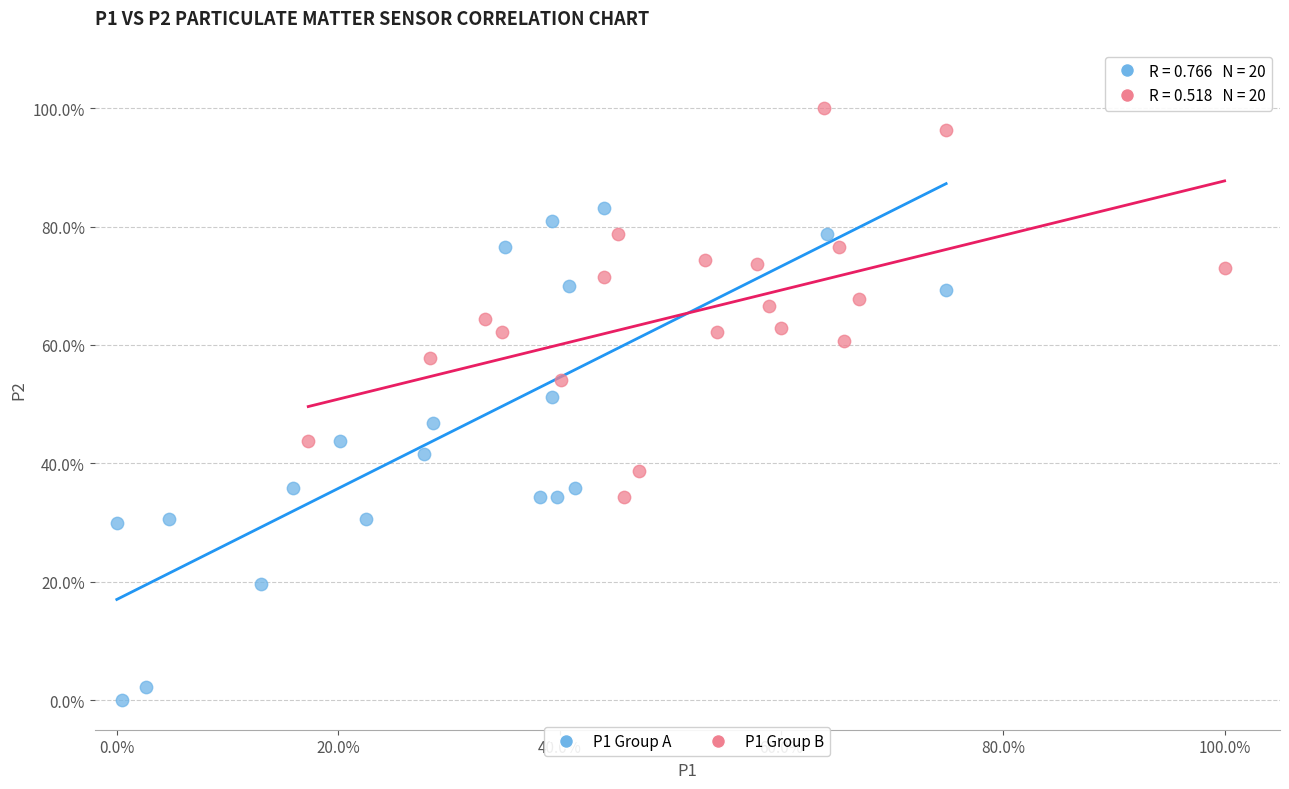

What are all the series names shown in the legend?

P1 Group A, P1 Group B